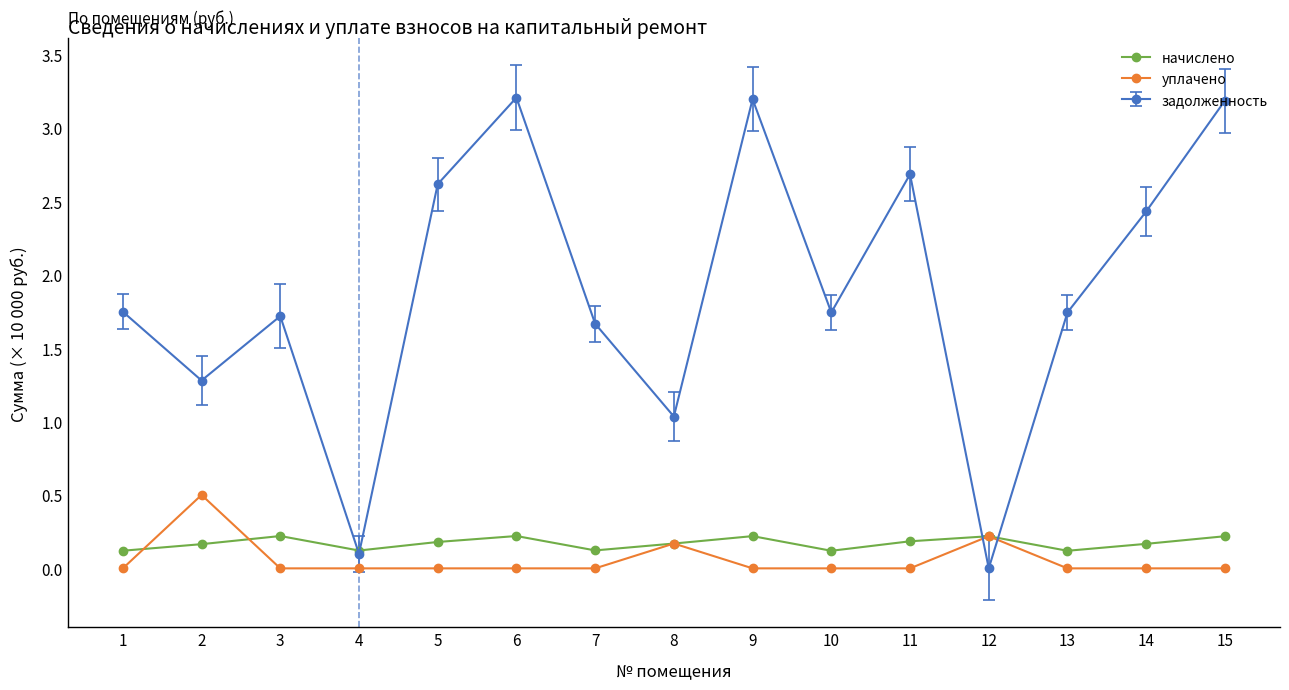

Rank the series by their maximum value, from highest to lowest.

задолженность, уплачено, начислено